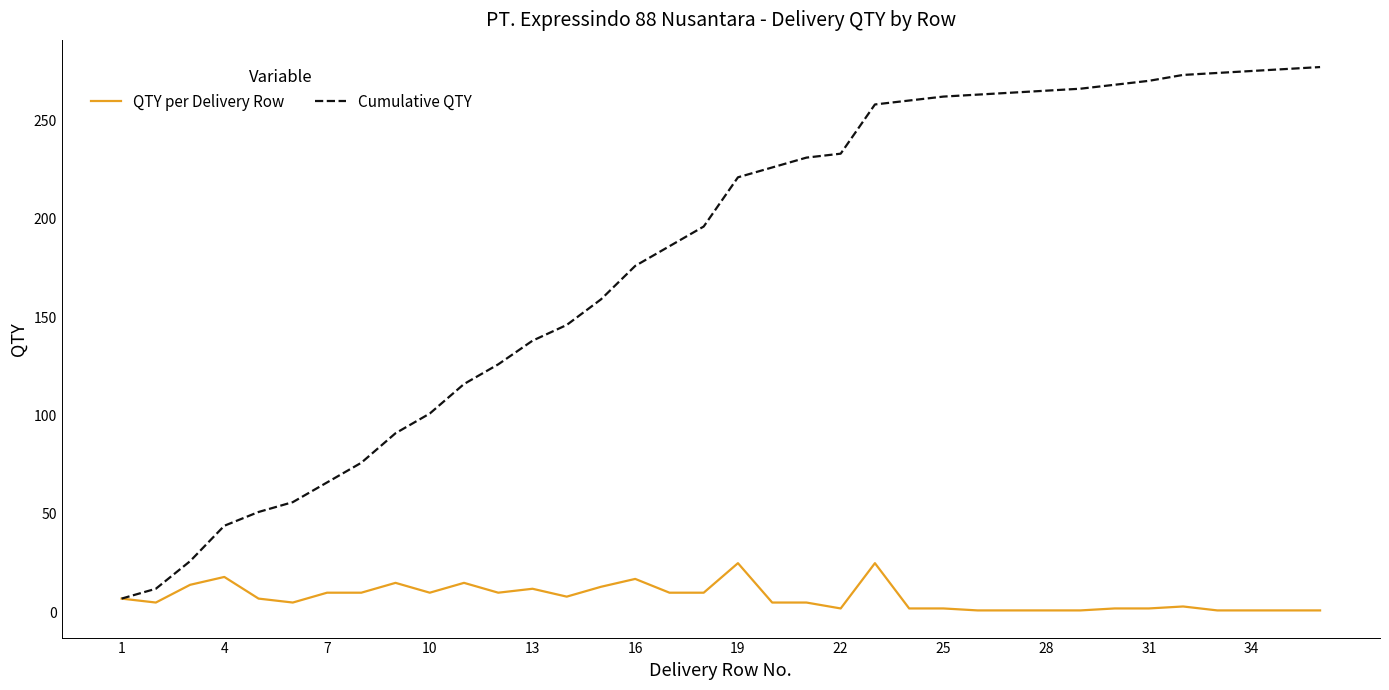

What is the maximum value for Cumulative QTY?

277